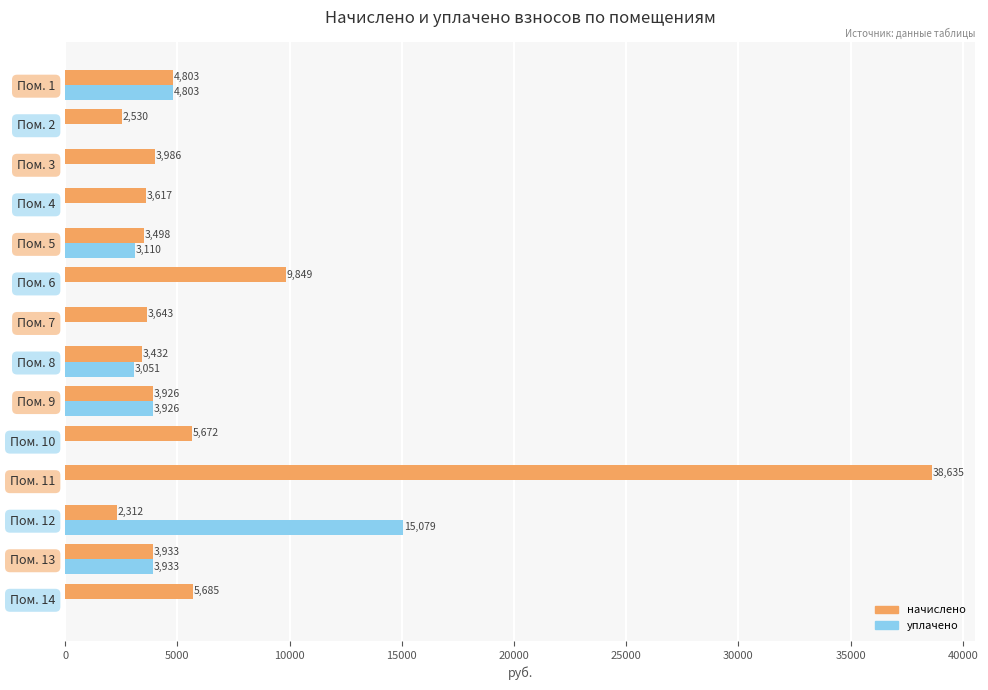

What are all the series names shown in the legend?

начислено, уплачено